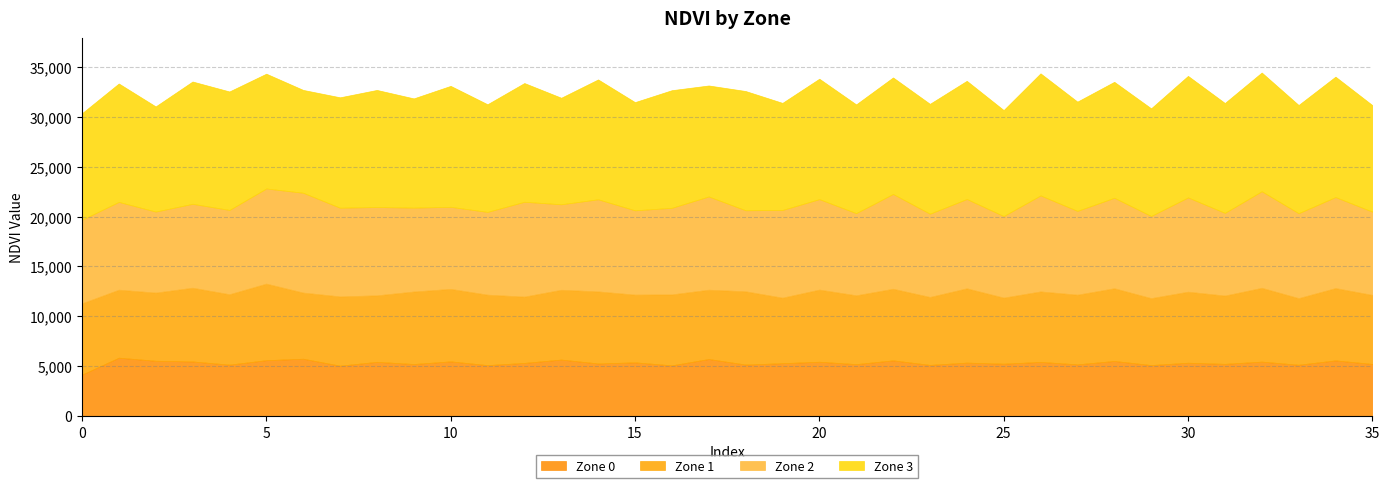

Where is the first local maximum for Zone 3?

1